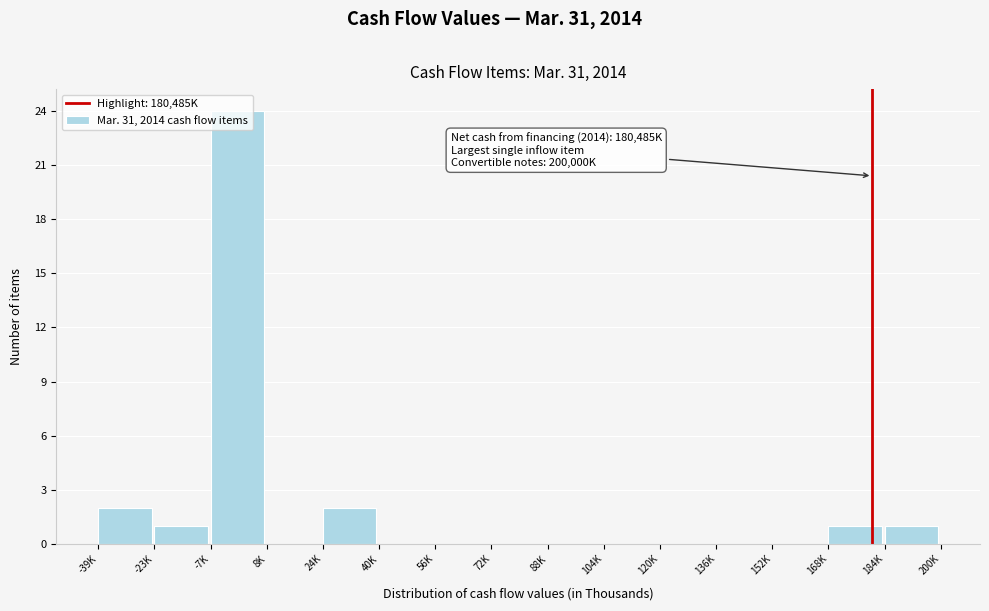

At which category does the chart reach its peak across all series?

-7K